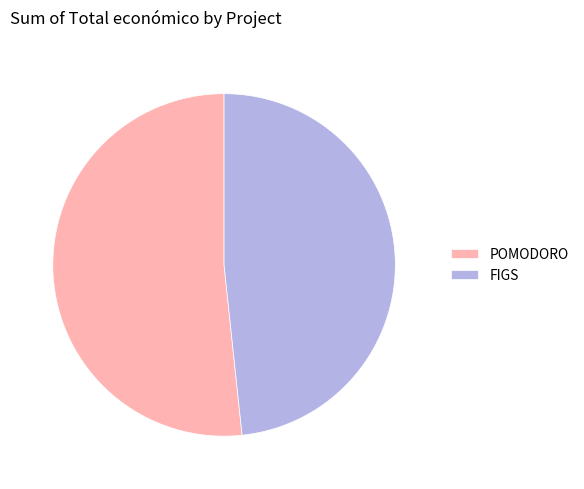

What is the majority slice?

POMODORO